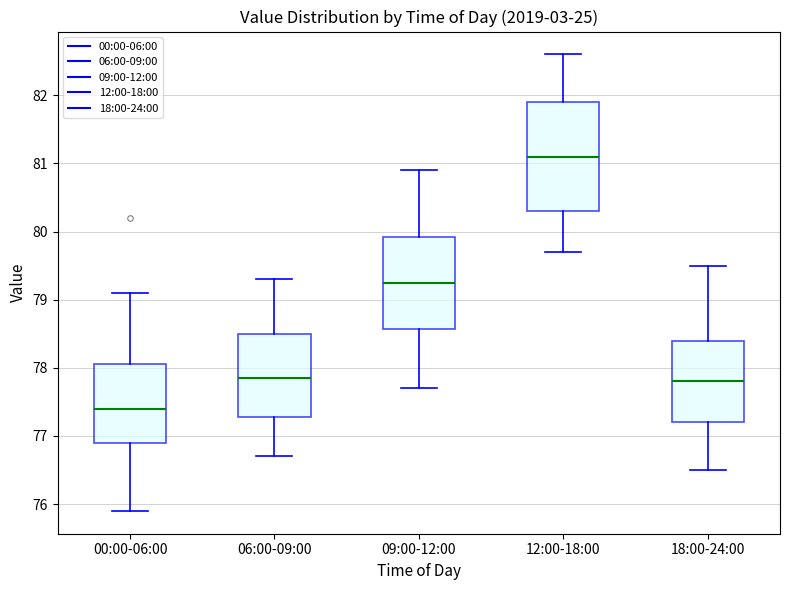

Reading left to right, transcribe this box plot: for each box, give where its median line is, the range the box spans, and where its two whiskers end, as read against the y-axis. The values are not printed on the chart, so give them approximately, as read against the axis.

00:00-06:00: median 77.4, box 76.9 to 78.1, whiskers 75.9 to 79.1
06:00-09:00: median 77.9, box 77.3 to 78.5, whiskers 76.7 to 79.3
09:00-12:00: median 79.3, box 78.6 to 79.9, whiskers 77.7 to 80.9
12:00-18:00: median 81.1, box 80.3 to 81.9, whiskers 79.7 to 82.6
18:00-24:00: median 77.8, box 77.2 to 78.4, whiskers 76.5 to 79.5